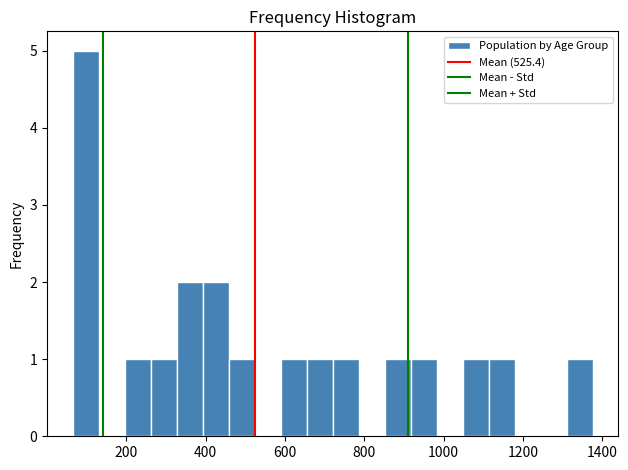

Read against the x-axis, roughly where is the centre of the tallest bar?

100